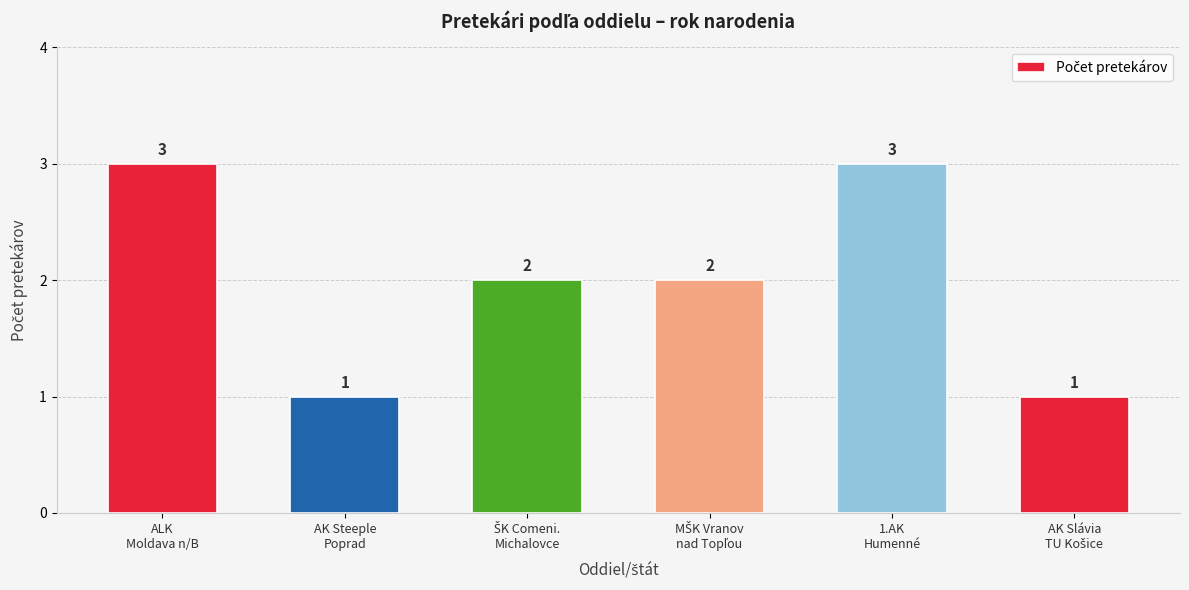

Is it true that the value at 1.AK
Humenné is 1?

False